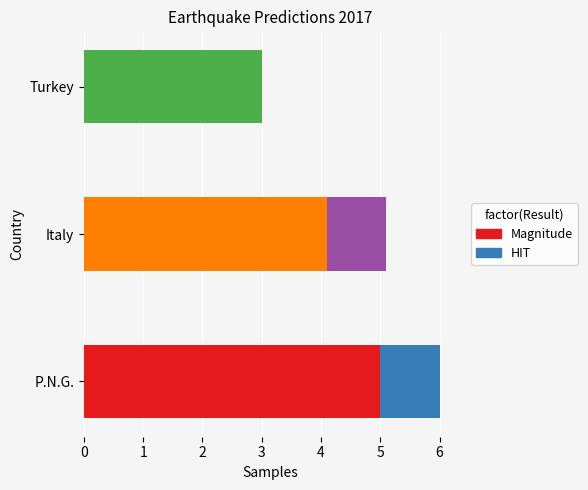

What are all the series names shown in the legend?

Magnitude, HIT